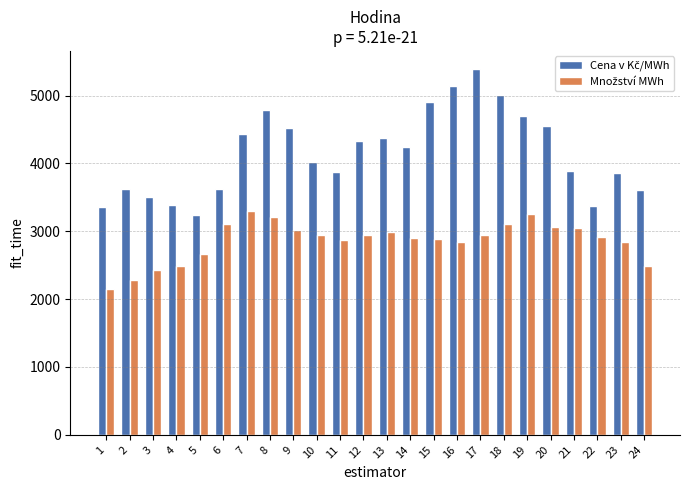

What is the greatest value displayed?

5387.5